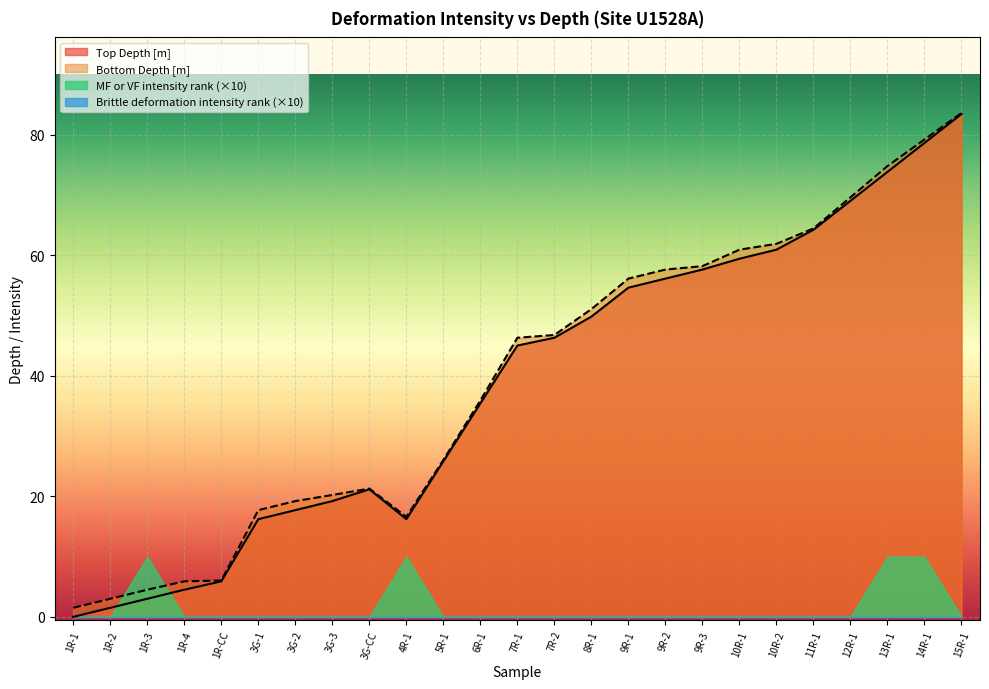

Which category has the highest value across all series?

15R-1